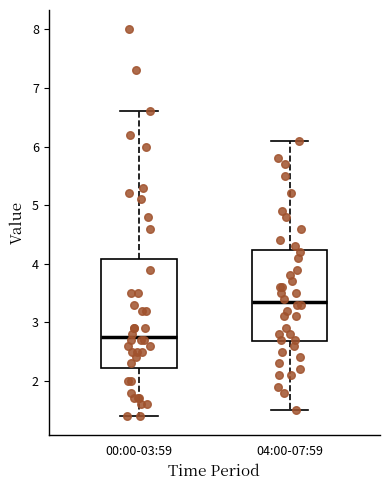

Which box is the tallest, from its lower edge to its upper edge?

00:00-03:59